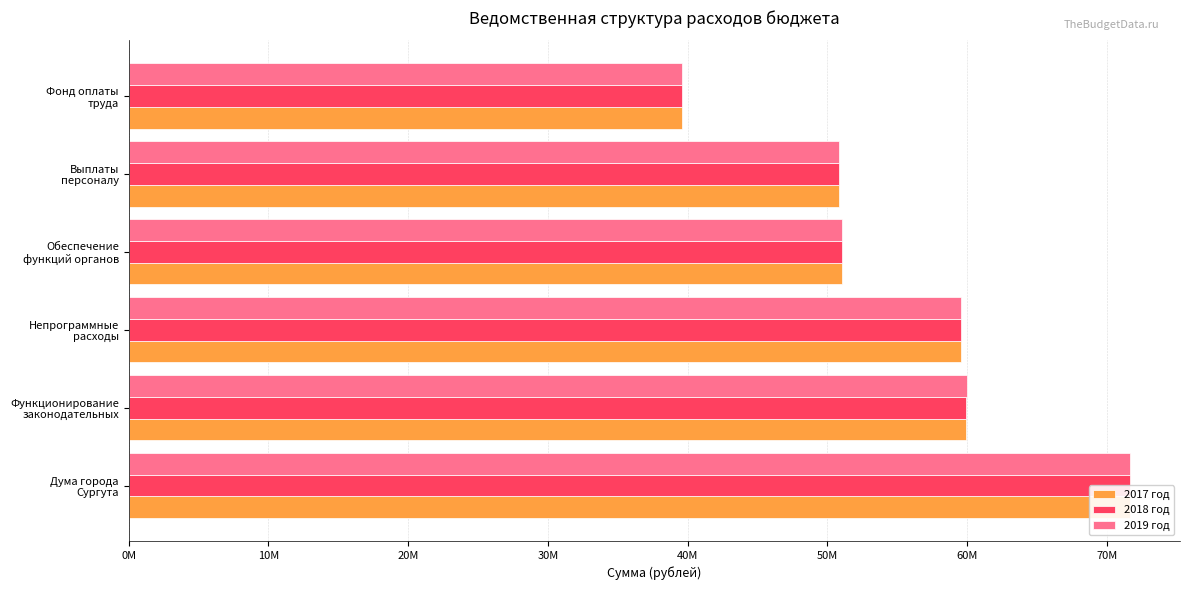

Which series changed the most between Дума города Сургута and Выплаты персоналу?

2017 год